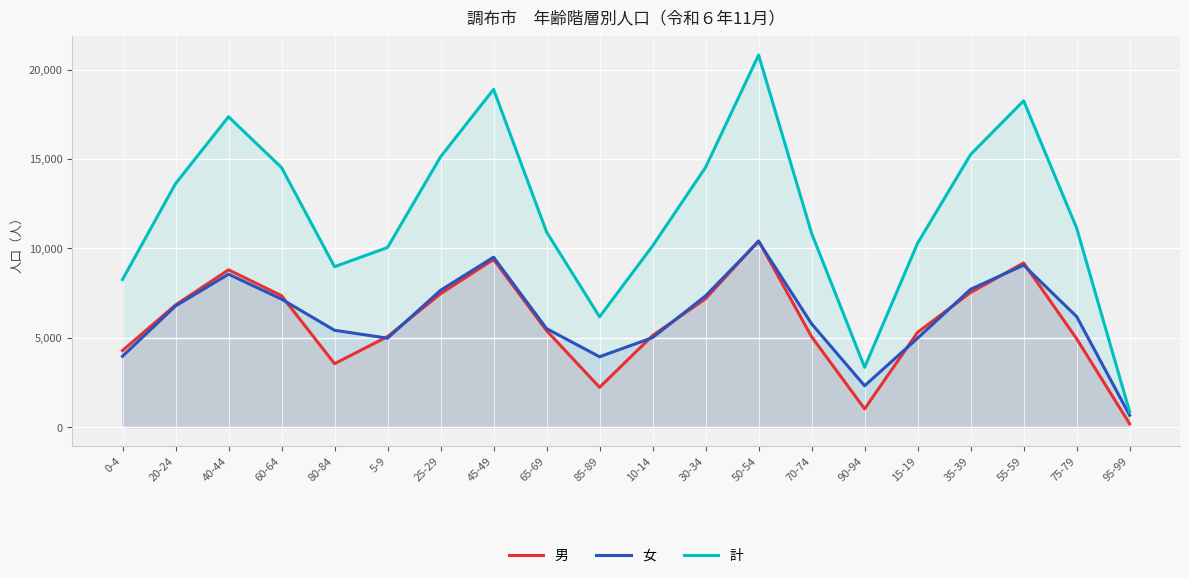

Is it true that 計 equals 15254 at 35-39?

True